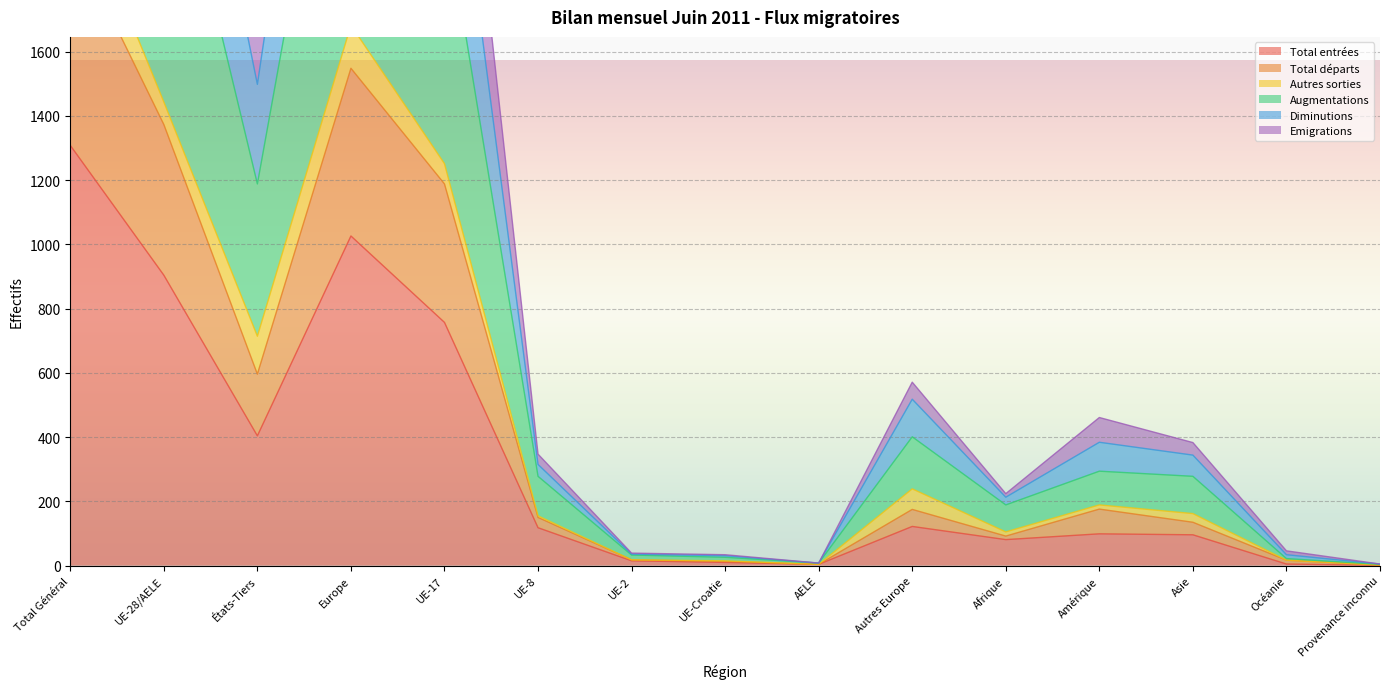

What is the spread (max minus min) of values at Autres Europe?

449